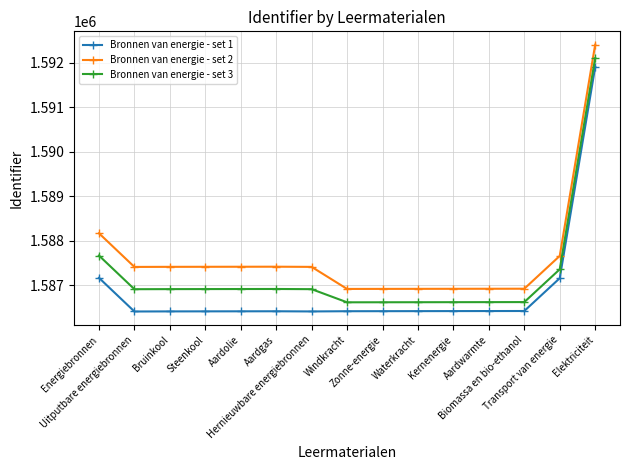

What is the difference between the highest and lowest values at Elektriciteit?

500